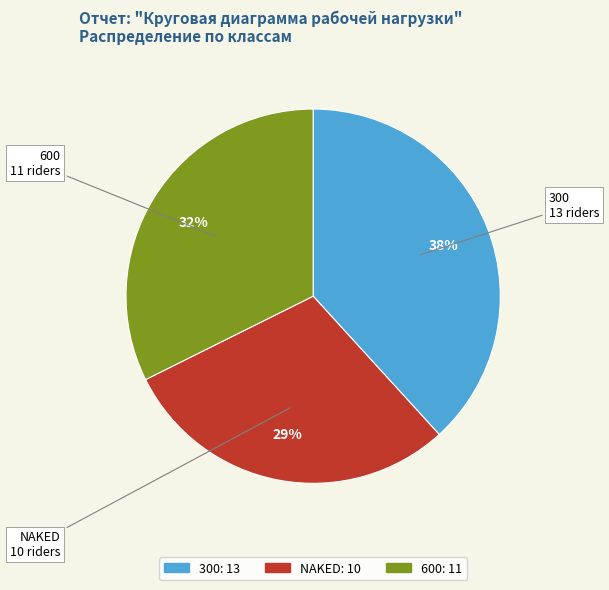

Is it true that NAKED is 29% of the pie?

True